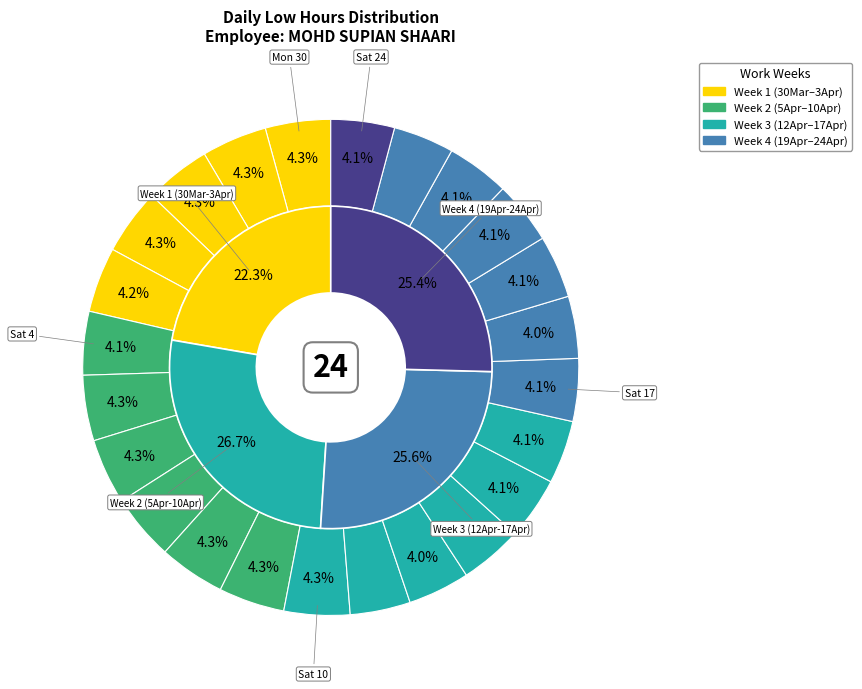

Do Thu 22 and Sat 4 together represent more than half of the pie?

No